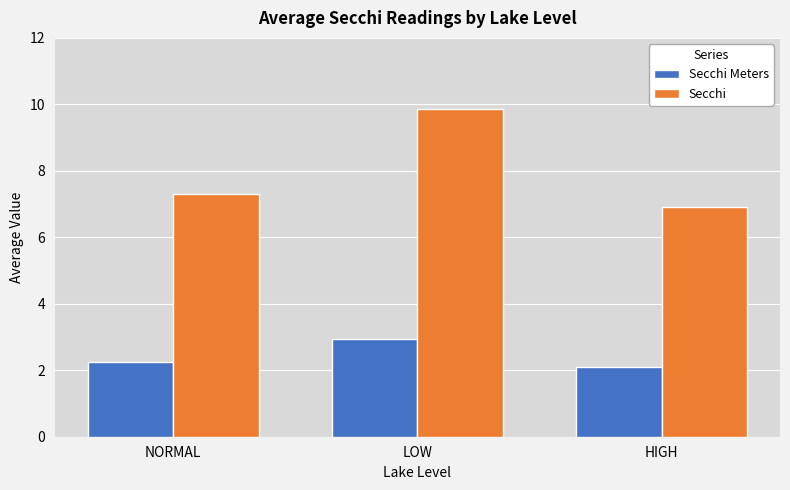

At which category is the sum across all series the highest?

LOW